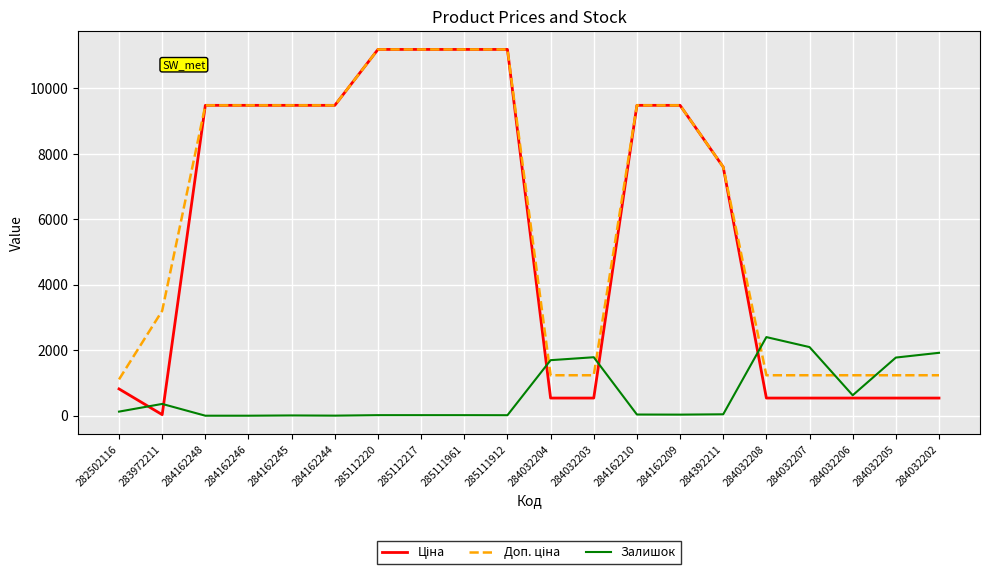

How many lines are shown in the chart?

3